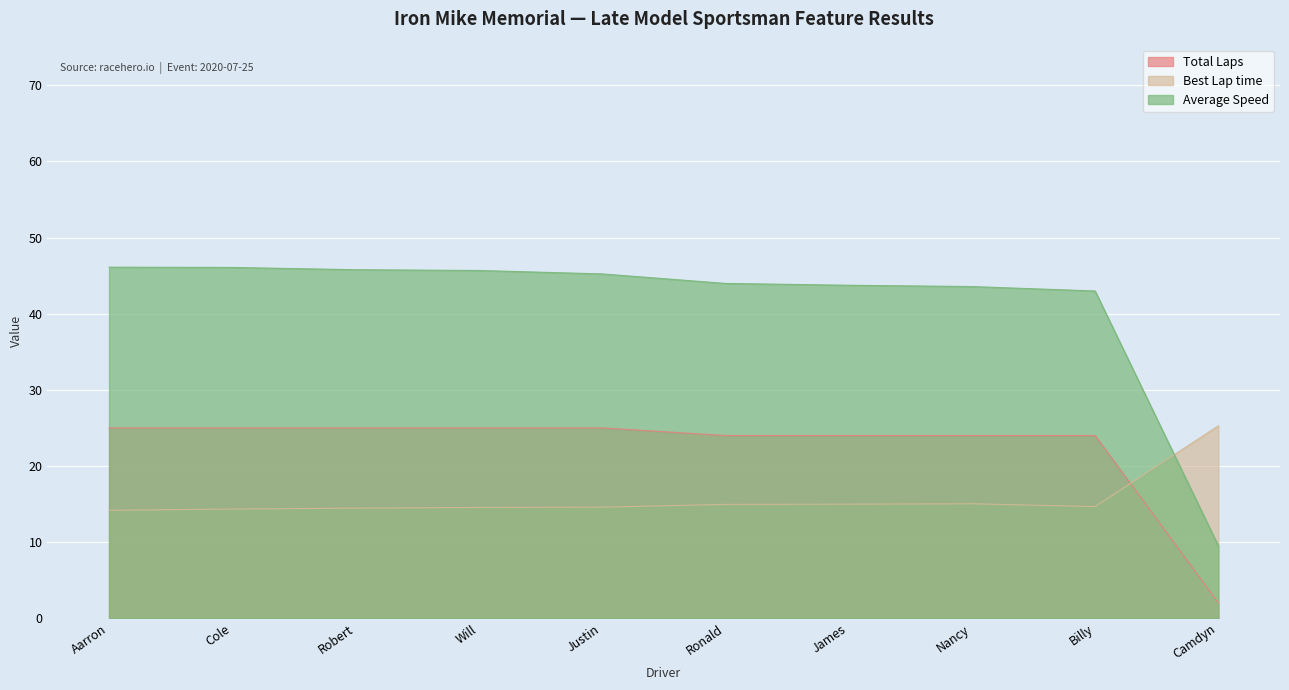

What is the sum of all Total Laps values?

223.0